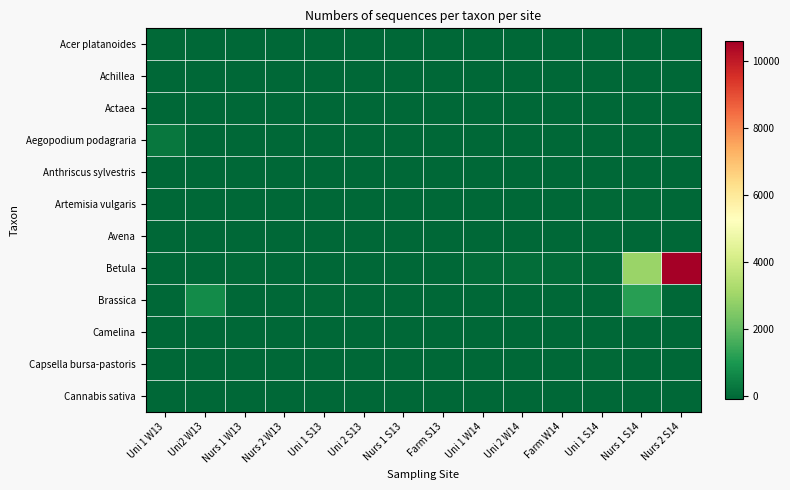

How many series are shown in this chart?

12